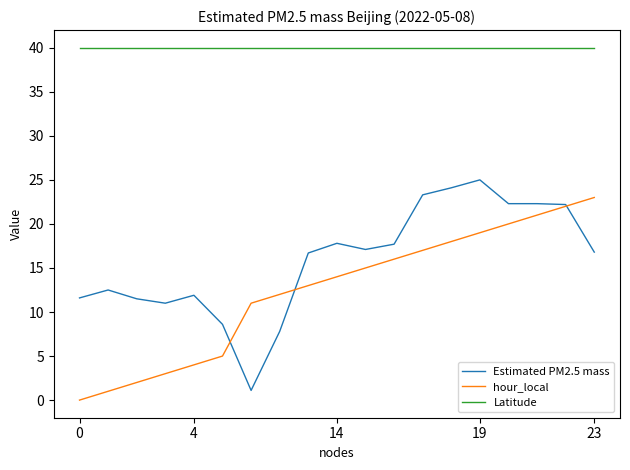

Rank the series by their maximum value, from highest to lowest.

Latitude, Estimated PM2.5 mass, hour_local